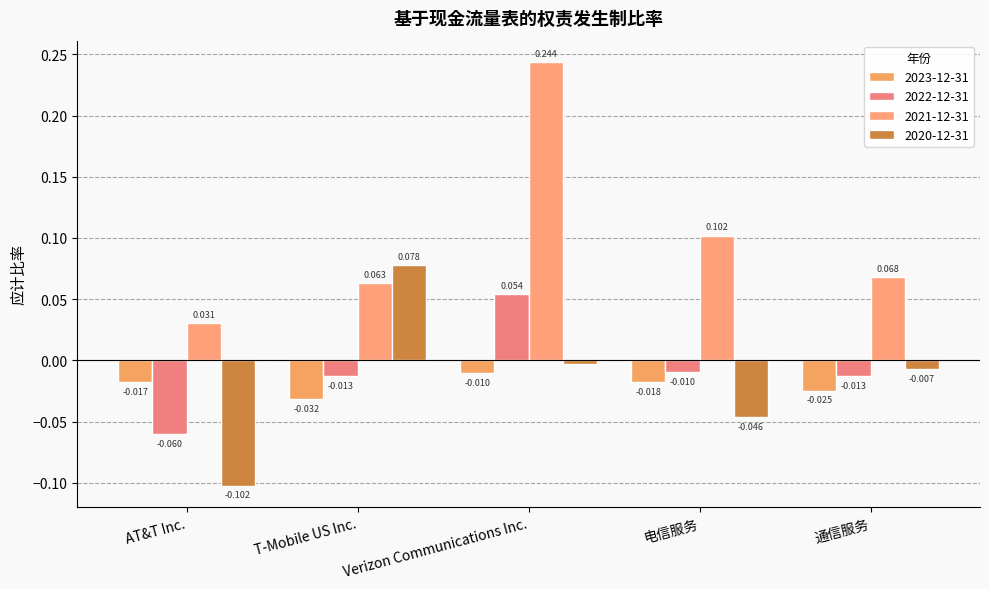

What are all the series names shown in the legend?

2023-12-31, 2022-12-31, 2021-12-31, 2020-12-31